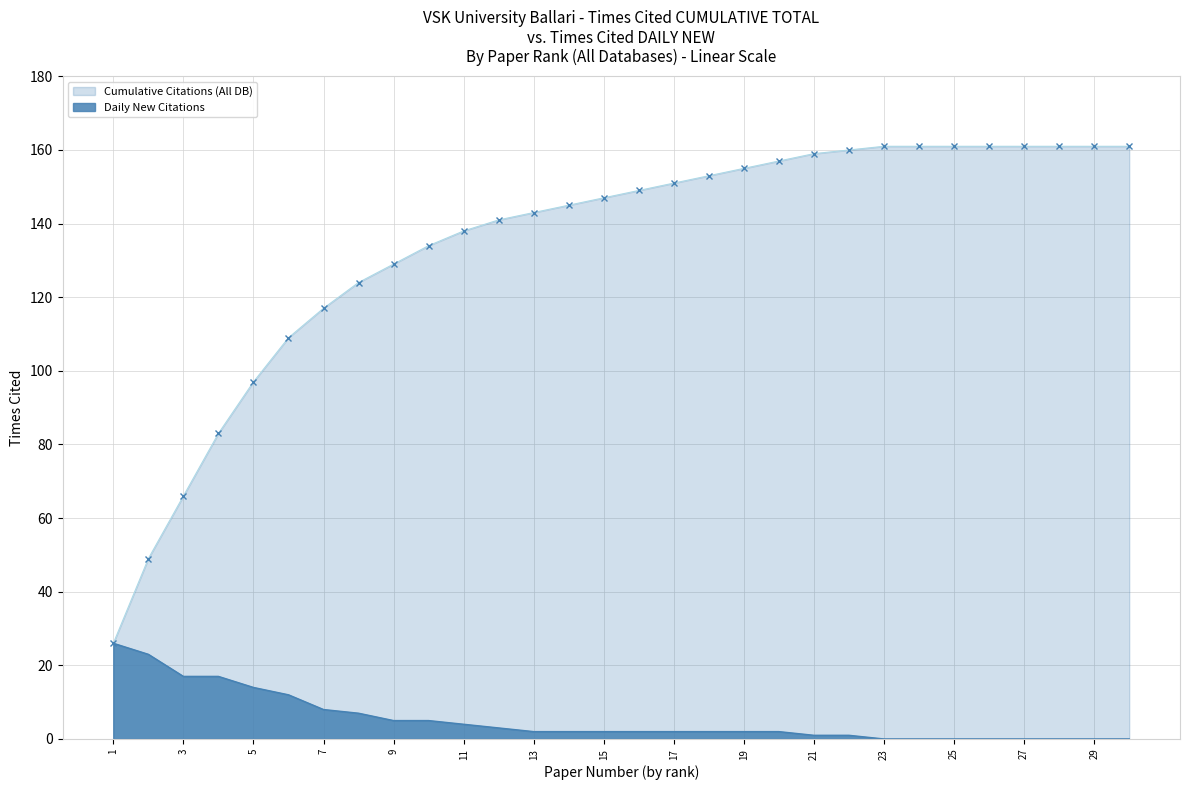

True or false: Cumulative Citations (All DB) and Daily New Citations cross at least once.

False